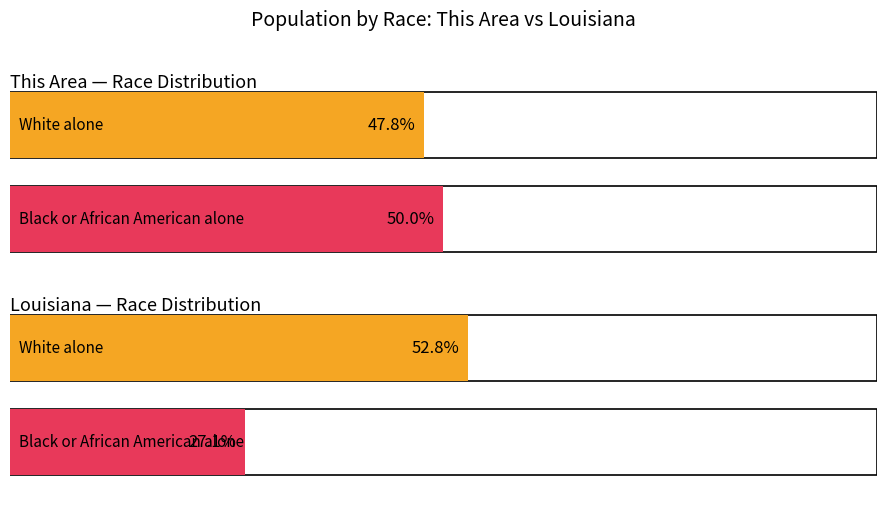

At which category is the sum across all series the highest?

White alone